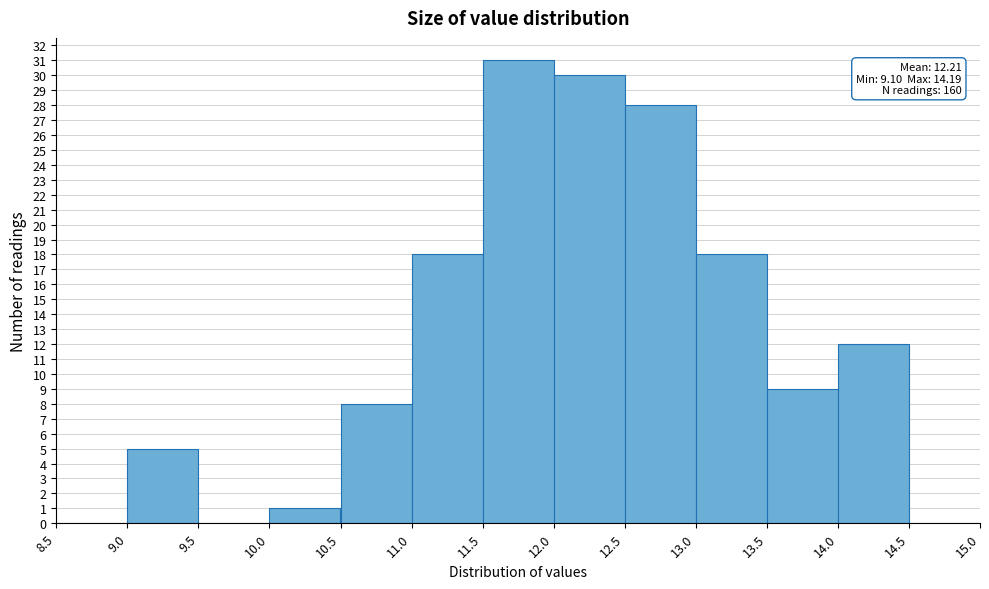

Which range on the x-axis has the tallest bar?

11.5 to 12.0